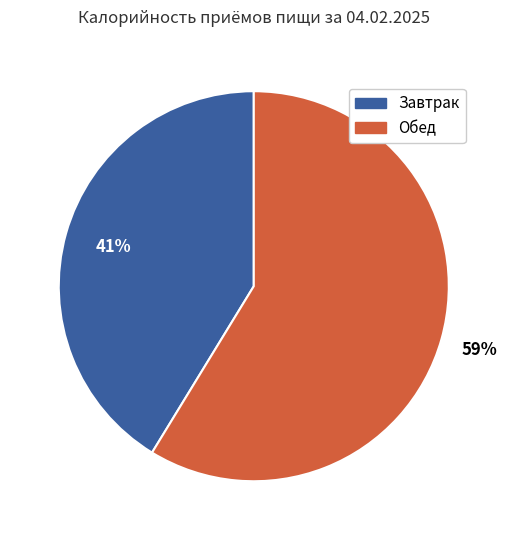

To the nearest percent, what is the average slice percentage?

50%